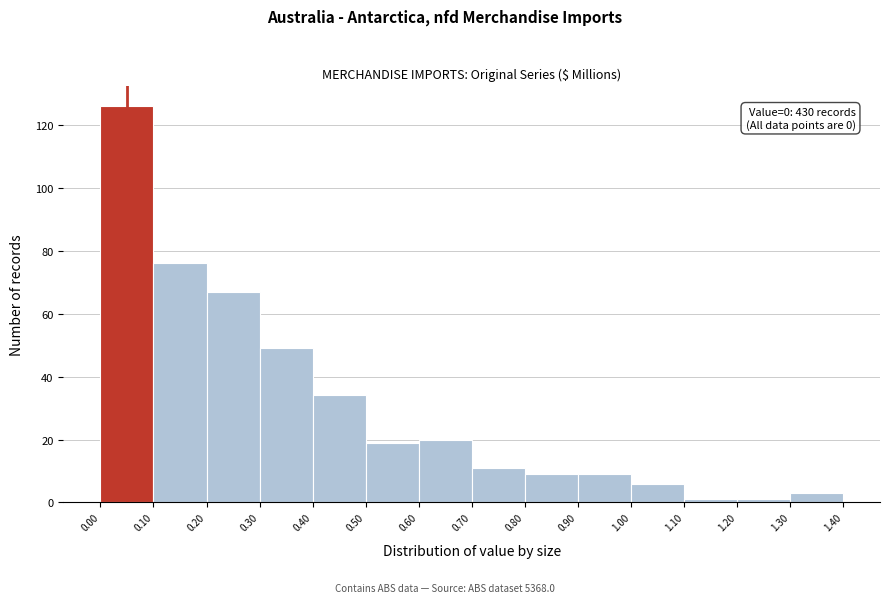

Over which range of the x-axis is the bar tallest?

0.00 to 0.10